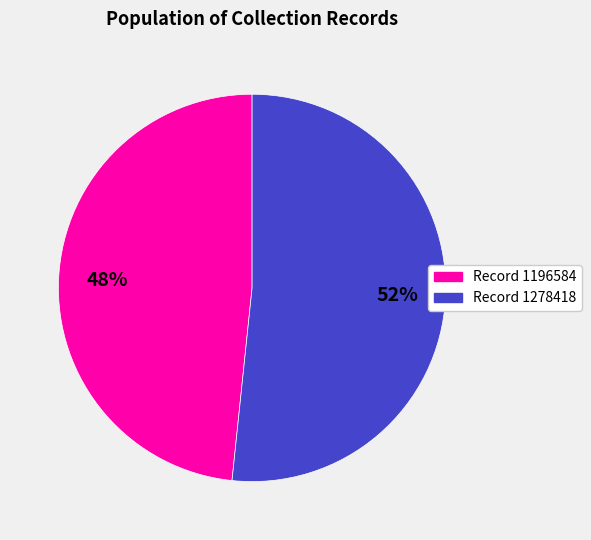

Combined, do Record 1278418 and Record 1196584 account for over 50%?

Yes